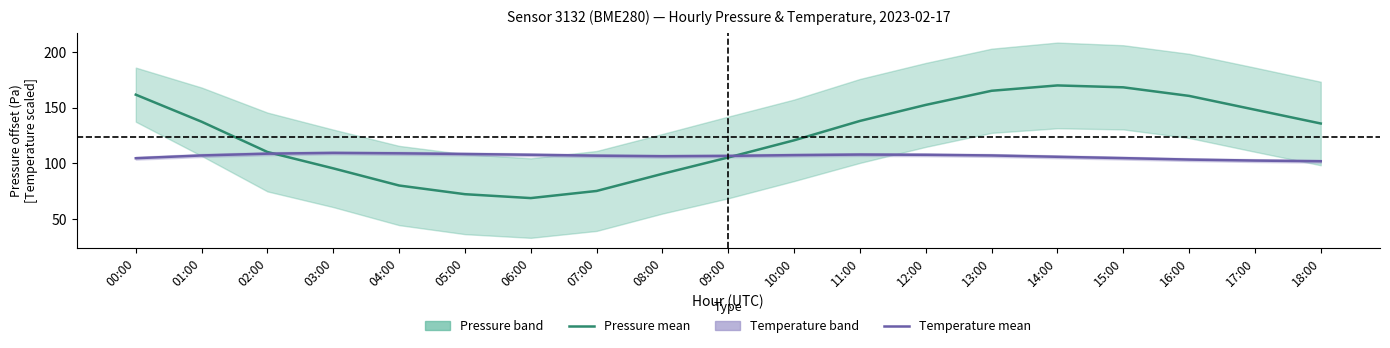

What is the difference between the highest and lowest values at 00:00?

57.1